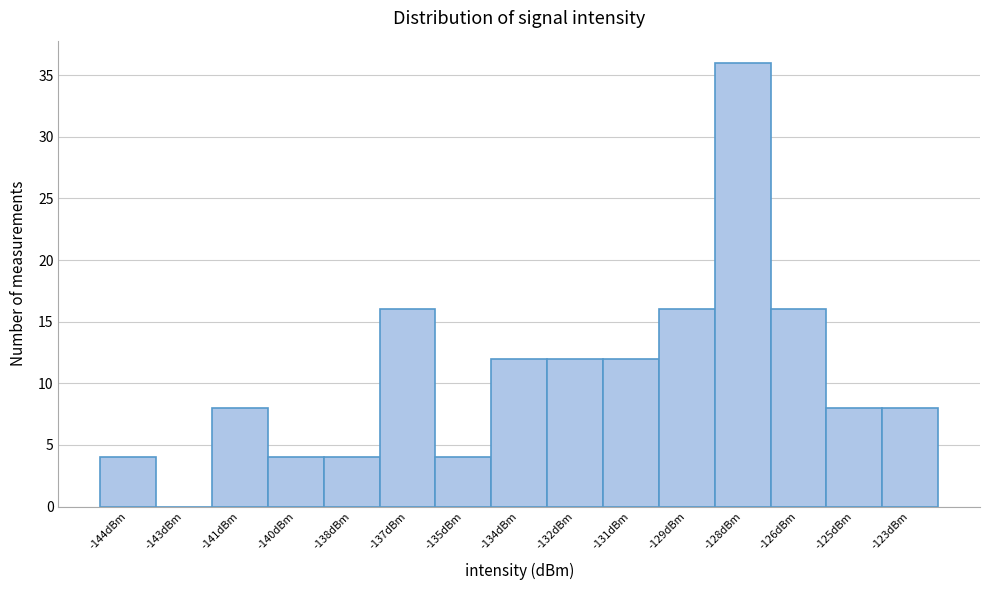

Reading right to left, what are all the values shown in this chart?

-123dBm=8	-125dBm=8	-126dBm=16	-128dBm=36	-129dBm=16	-131dBm=12	-132dBm=12	-134dBm=12	-135dBm=4	-137dBm=16	-138dBm=4	-140dBm=4	-141dBm=8	-143dBm=0	-144dBm=4